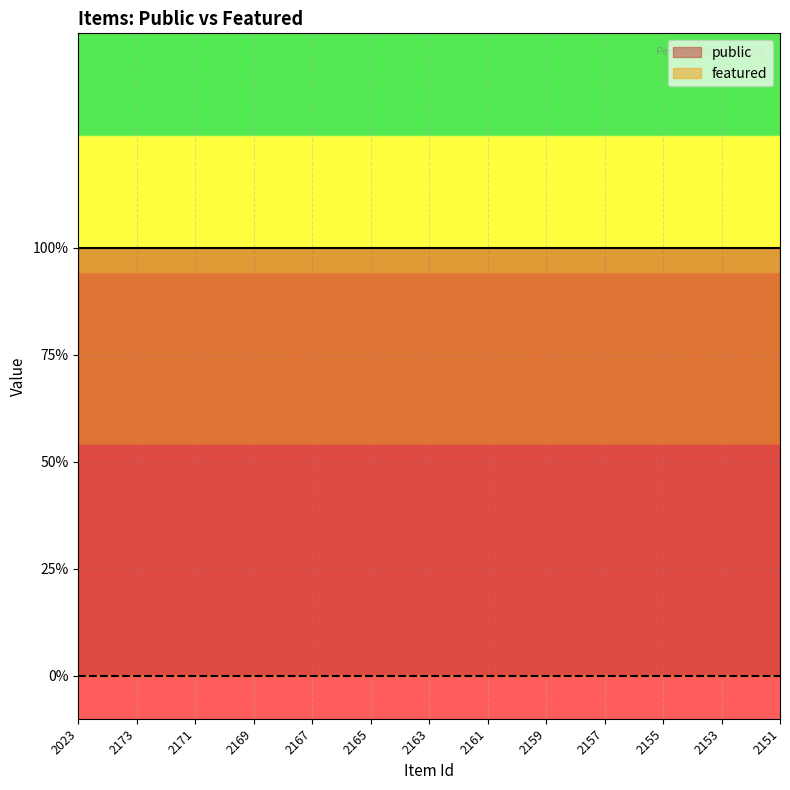

Reading left to right, what are all the values shown in this chart?

public: 2023=1	2174=1	2173=1	2172=1	2171=1	2170=1	2169=1	2168=1	2167=1	2166=1	2165=1	2164=1	2163=1	2162=1	2161=1	2160=1	2159=1	2158=1	2157=1	2156=1	2155=1	2154=1	2153=1	2152=1	2151=1
featured: 2023=0	2174=0	2173=0	2172=0	2171=0	2170=0	2169=0	2168=0	2167=0	2166=0	2165=0	2164=0	2163=0	2162=0	2161=0	2160=0	2159=0	2158=0	2157=0	2156=0	2155=0	2154=0	2153=0	2152=0	2151=0